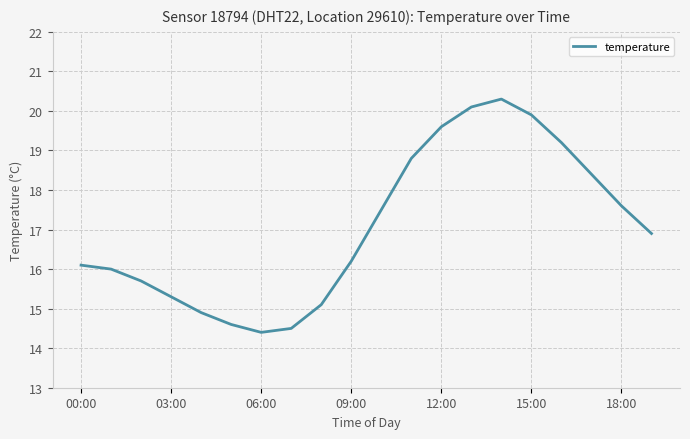

What is the difference between the maximum and minimum values?

5.9